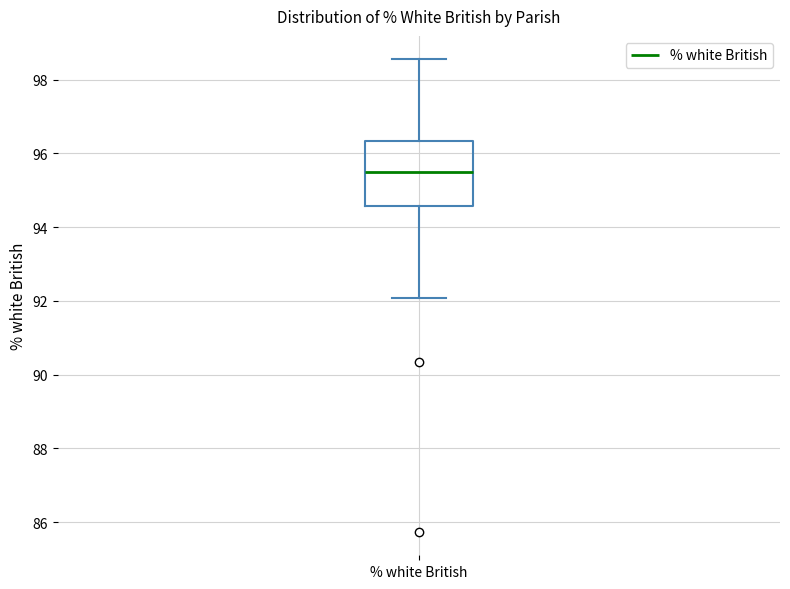

Read this box plot against the y-axis: the position of the median line, the range covered by the box, and the ends of both whiskers. The values are not printed on the chart, so give them approximately, as read against the axis.

median 95.6, box 94.6 to 96.4, whiskers 92.0 to 98.6